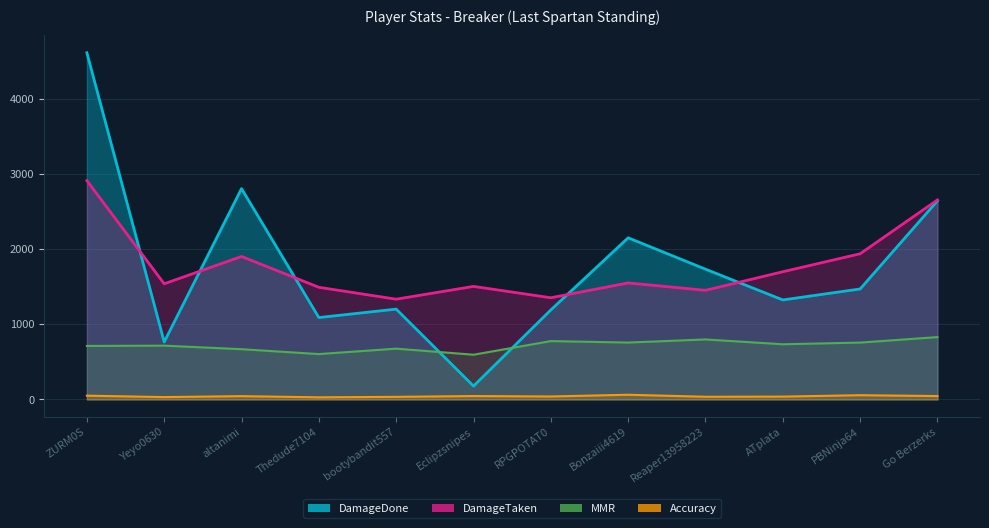

At which label is Accuracy closest to 45?

Eclipzsnipes